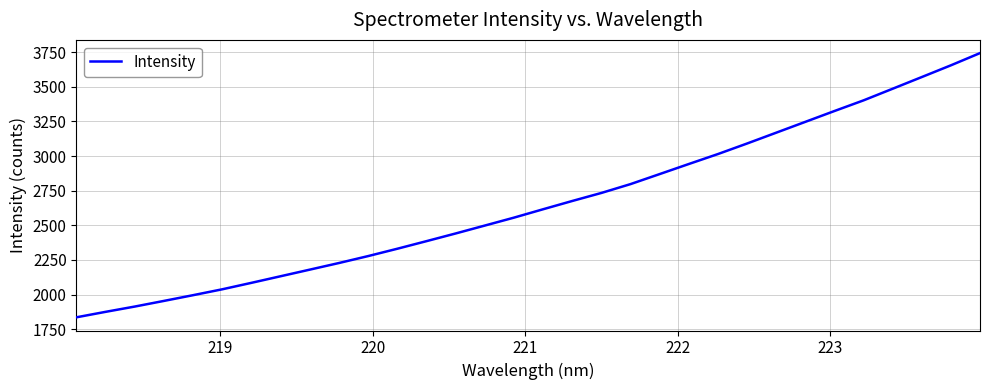

Reading left to right, what are all the values shown in this chart?

1836.2	1875.7	1913.8	1954.6	1996.0	2038.5	2085.1	2132.7	2180.3	2228.1	2278.1	2331.0	2385.7	2441.2	2498.2	2555.4	2615.9	2675.6	2733.6	2797.4	2869.8	2942.4	3014.2	3090.2	3168.3	3246.5	3324.7	3401.7	3485.6	3569.9	3654.5	3742.7